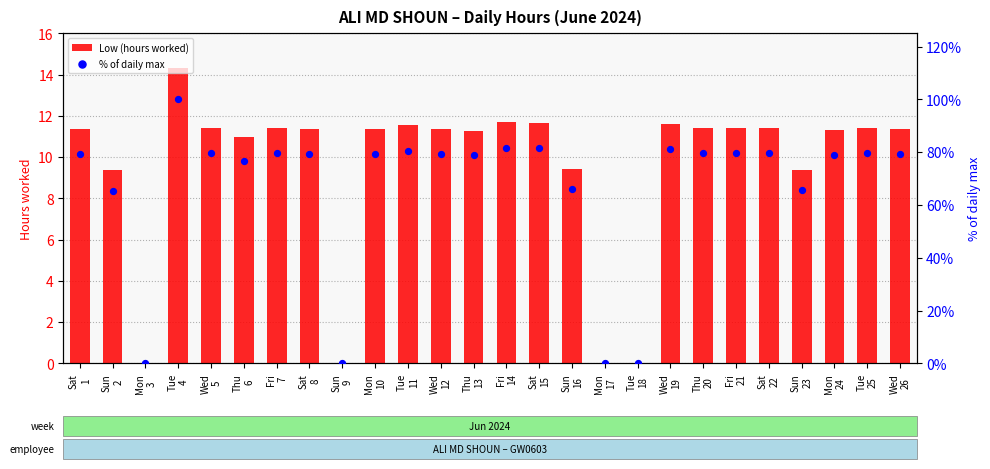

Which series contains the lowest Y value?

Low (hours worked)